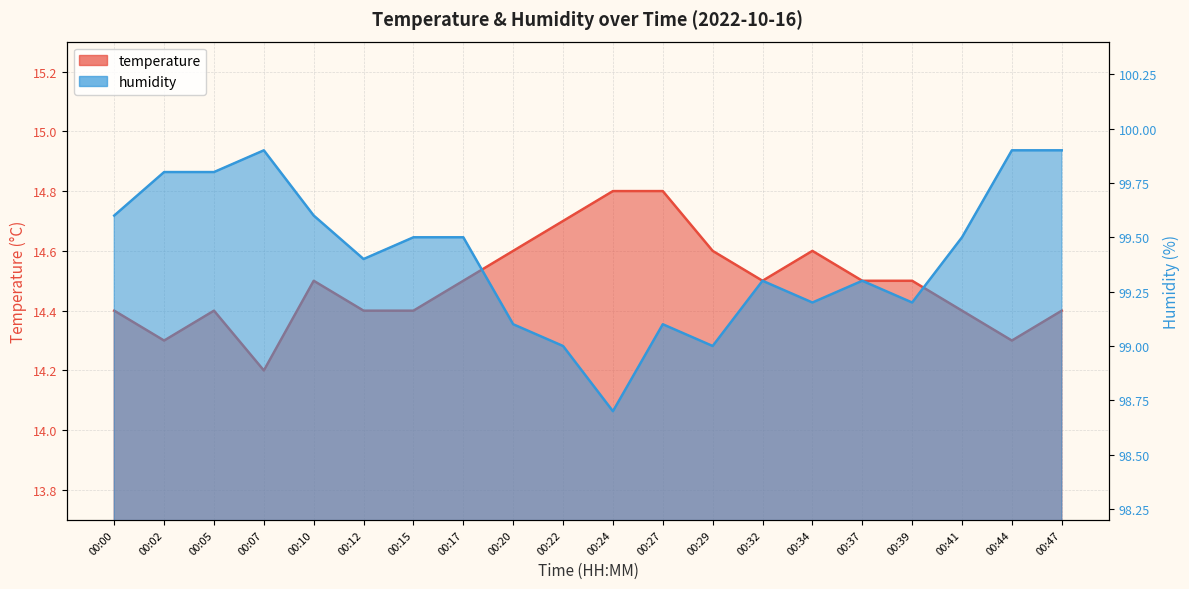

The humidity series shows 99.2 at 00:34. True or false?

True